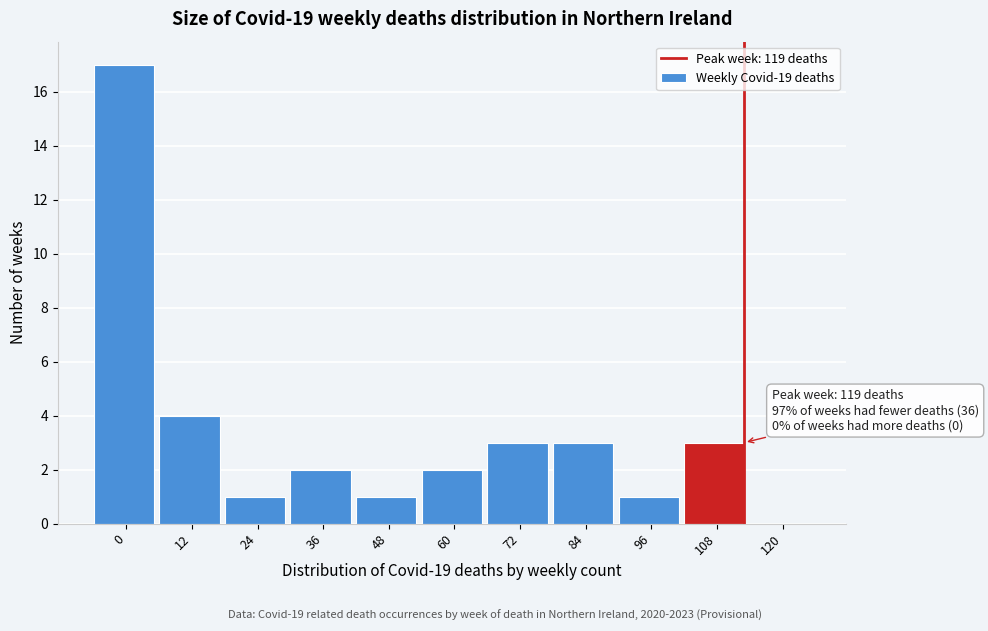

Reading left to right, transcribe all the data shown in this chart.

0=17	12=4	24=1	36=2	48=1	60=2	72=3	84=3	96=1	108=3	120=0